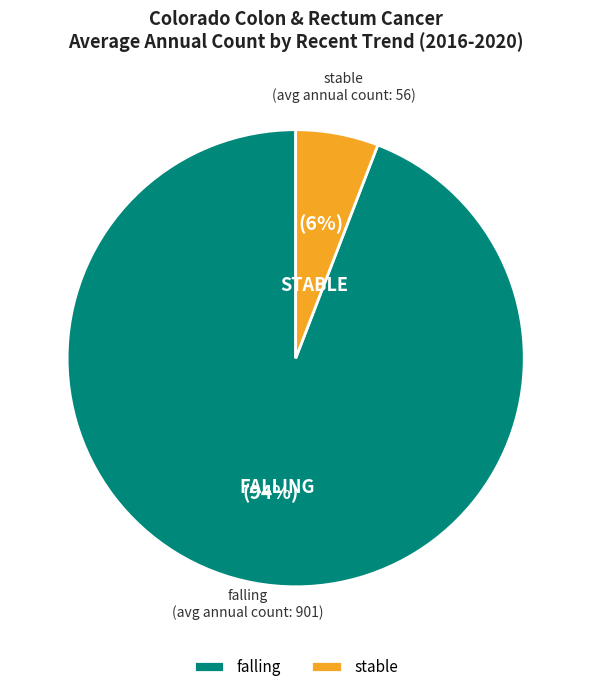

To the nearest percent, what is the difference between the stable and falling slice percentages?

88%